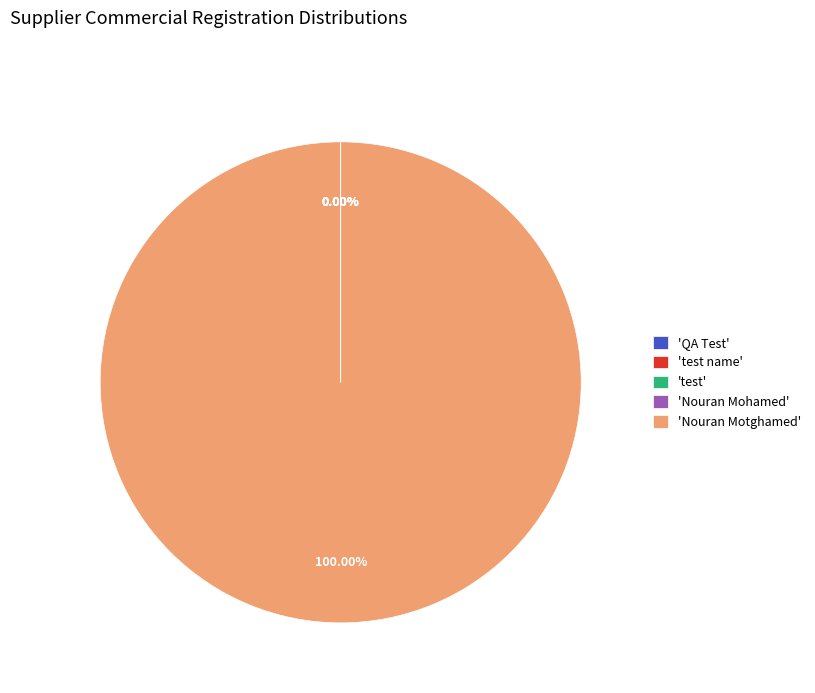

Which slice is the largest?

'Nouran Motghamed'